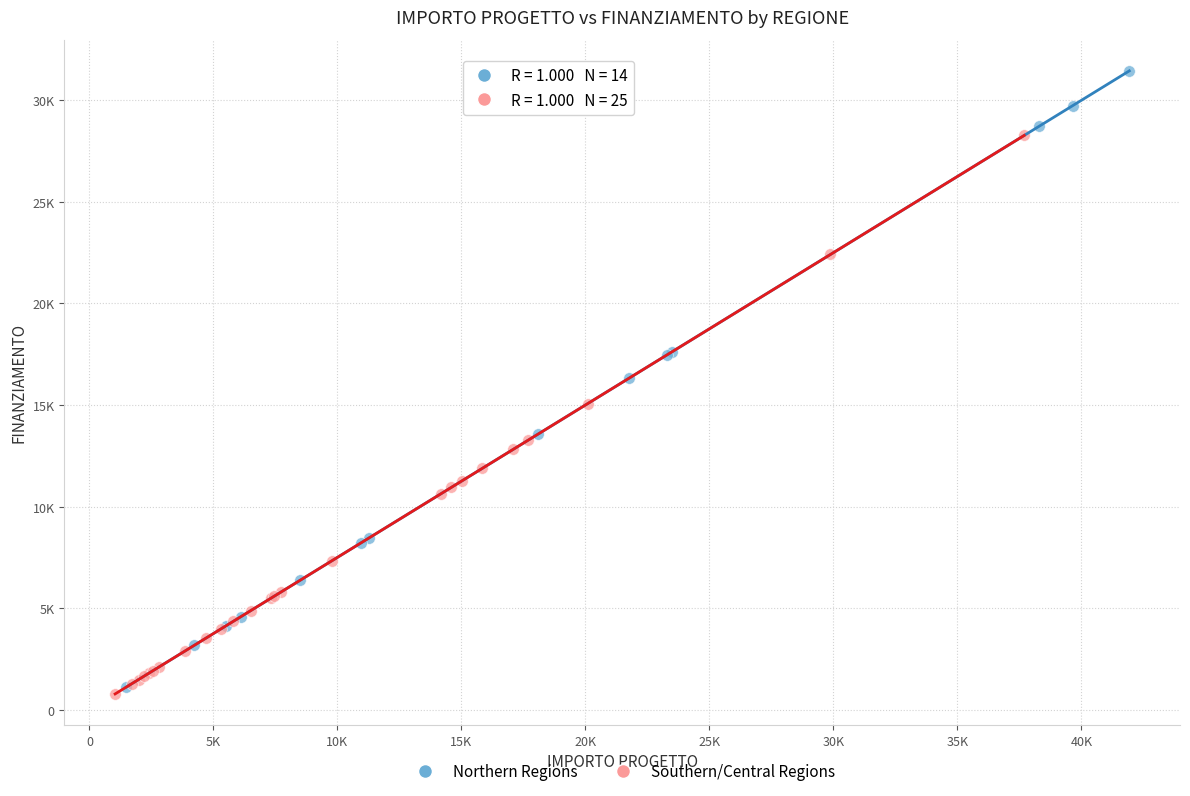

Which series has the largest Y range (max minus min)?

Northern Regions